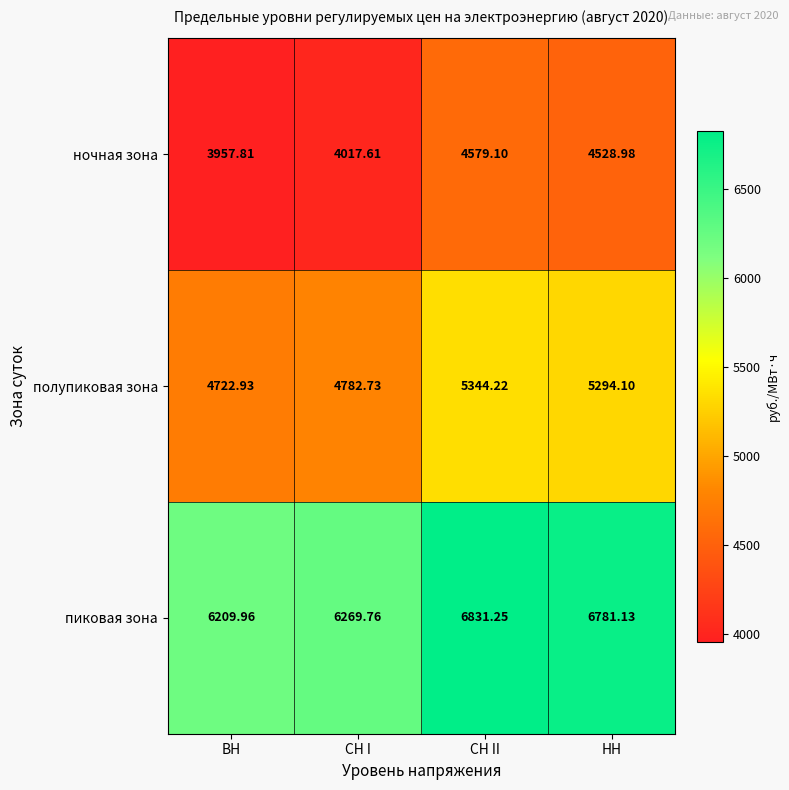

Rank the series at ВН from lowest to highest value.

ночная зона, полупиковая зона, пиковая зона